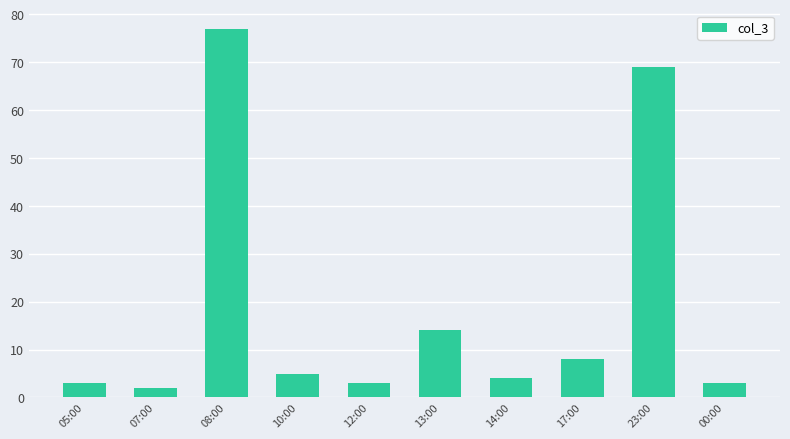

What is the value of the 9th bar from the left?

69